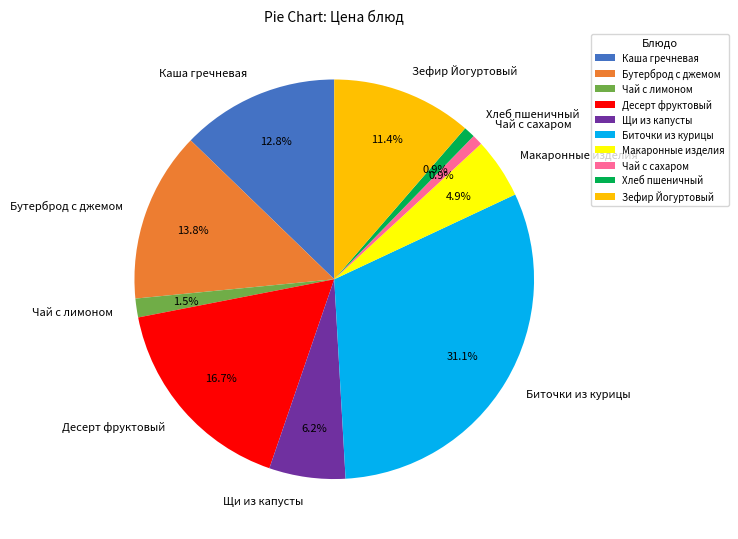

What percentage is the Хлеб пшеничный slice, to the nearest percent?

1%